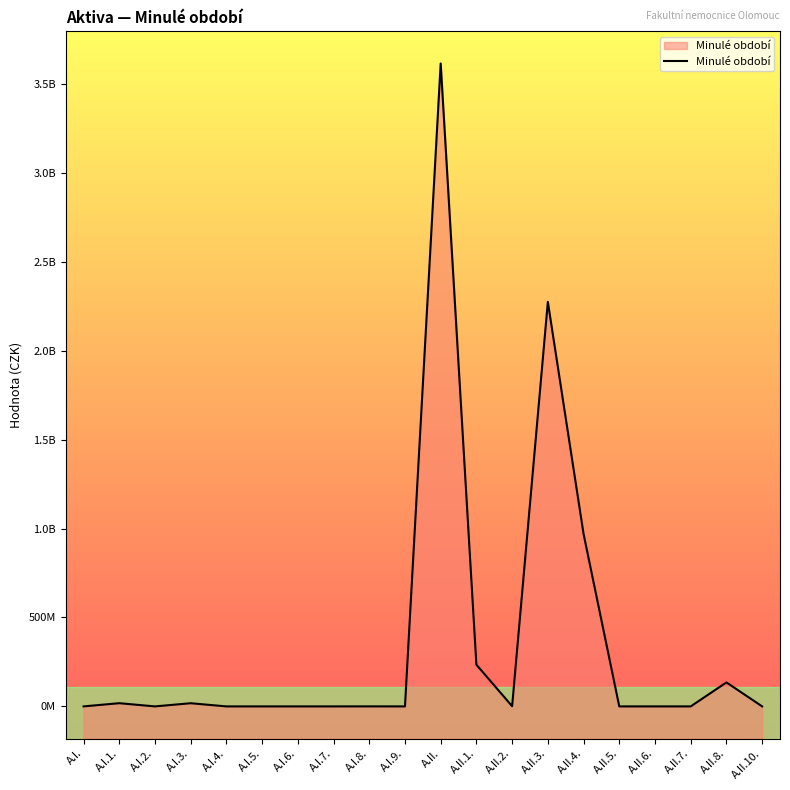

What is the difference between the maximum and minimum values?

3615226896.7